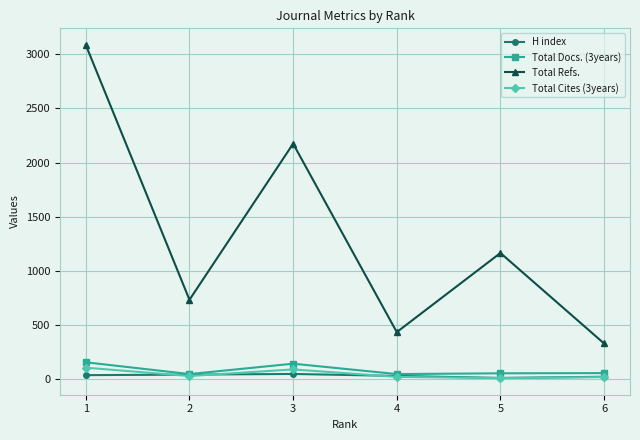

True or false: Total Refs. has more than 2 points higher than both neighbors.

False